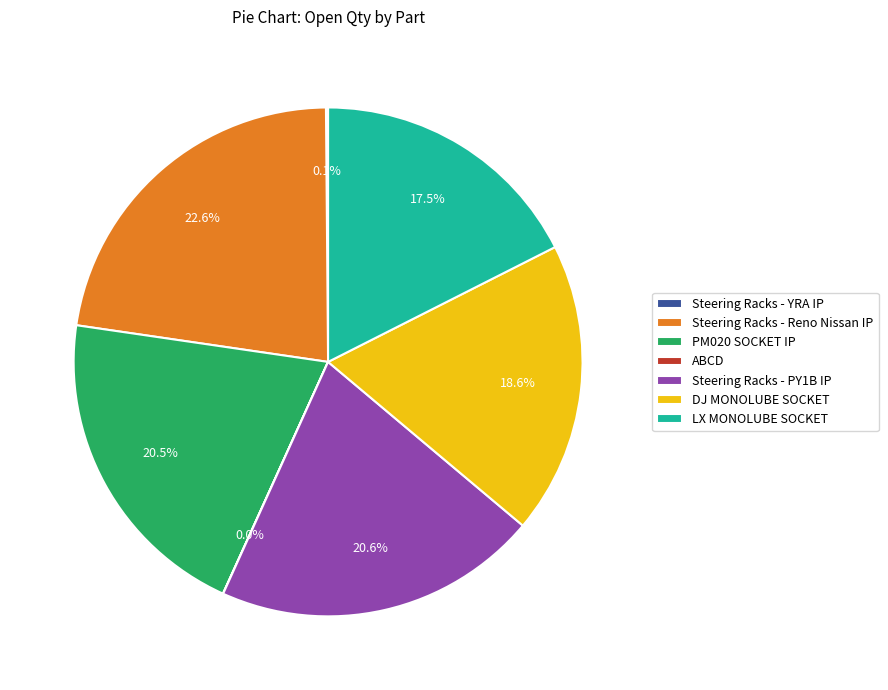

How much of the chart is everything except PM020 SOCKET IP?

79.5%